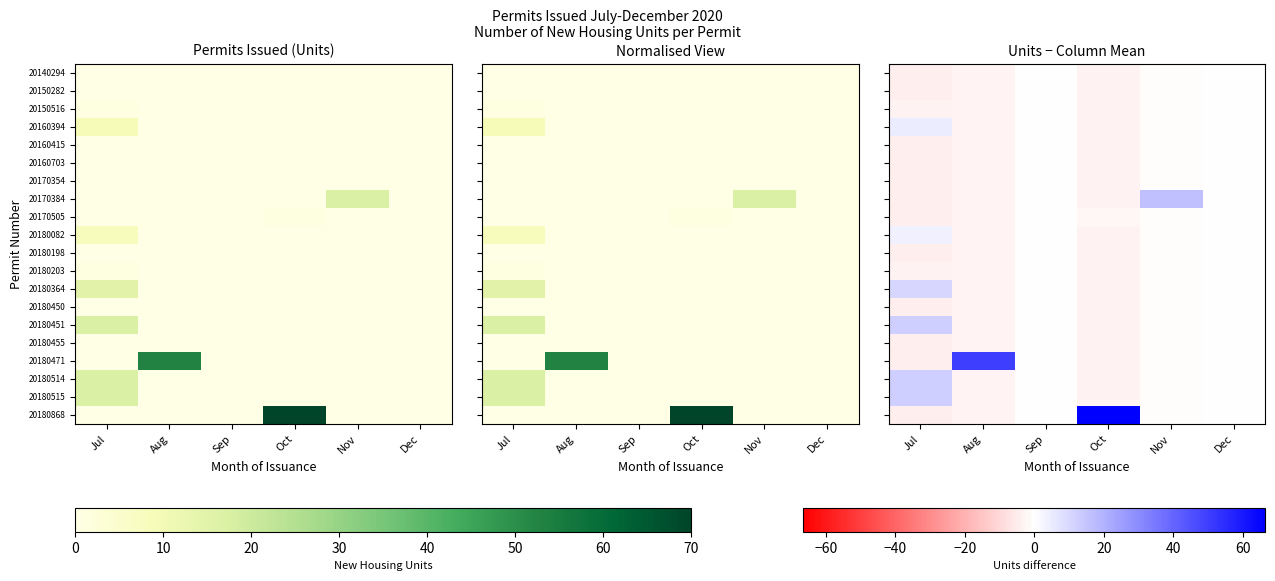

Which series has the widest spread of values?

20180868